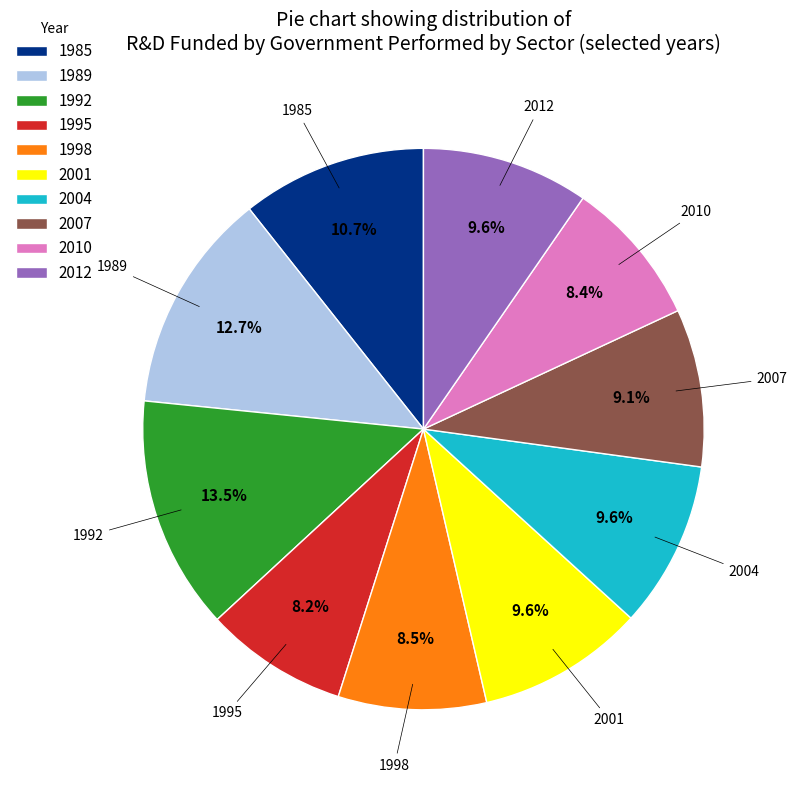

What is the total percentage of 1998 and 2001?

18.1%